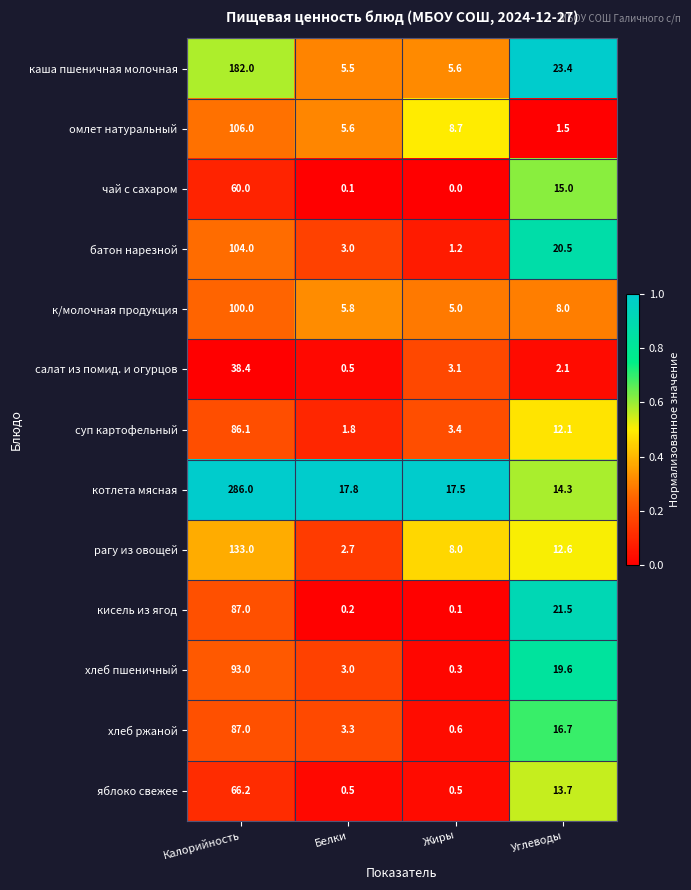

Which series has the largest total across all categories?

котлета мясная